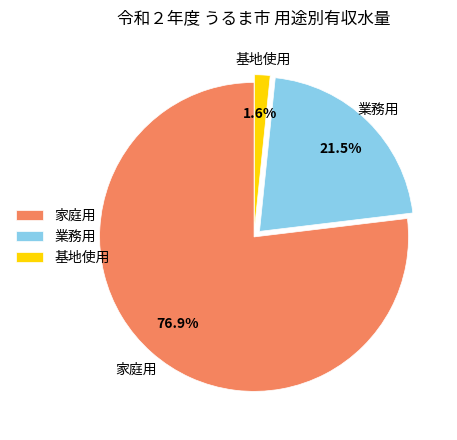

Does any single category account for the majority?

Yes